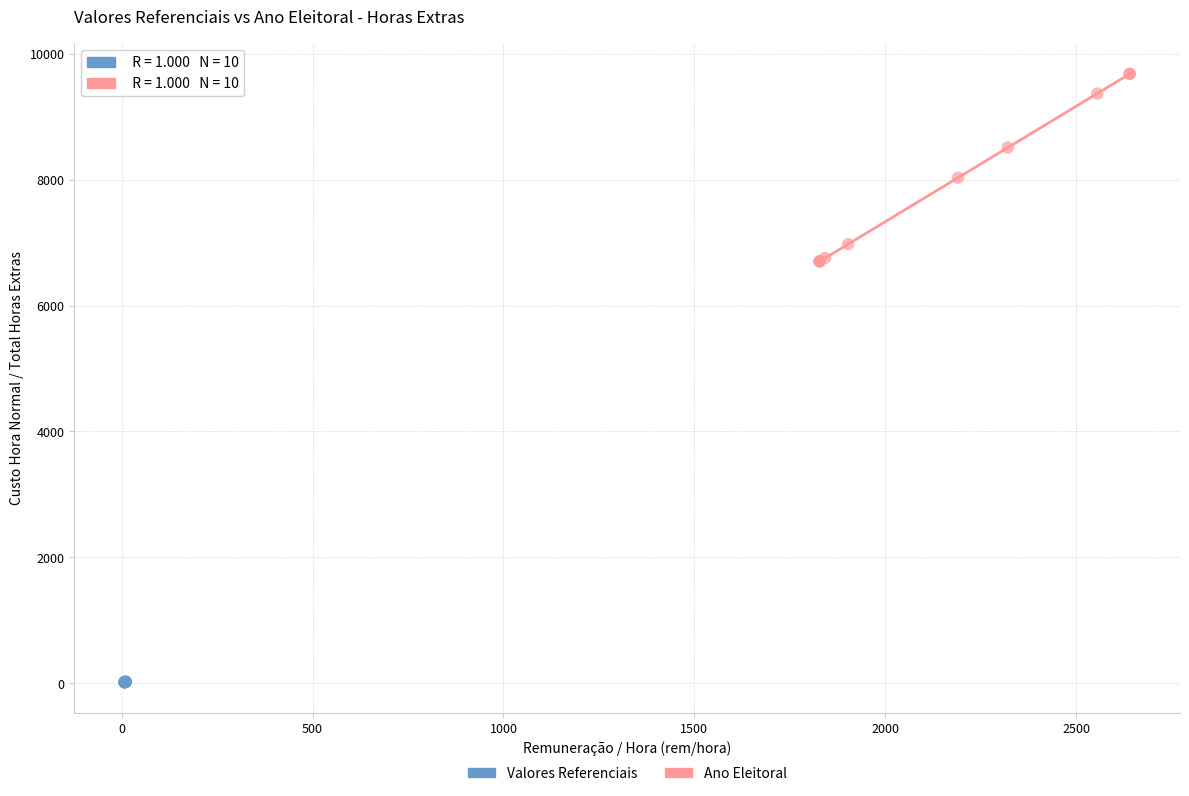

Which series reaches the minimum Y coordinate?

Valores Referenciais